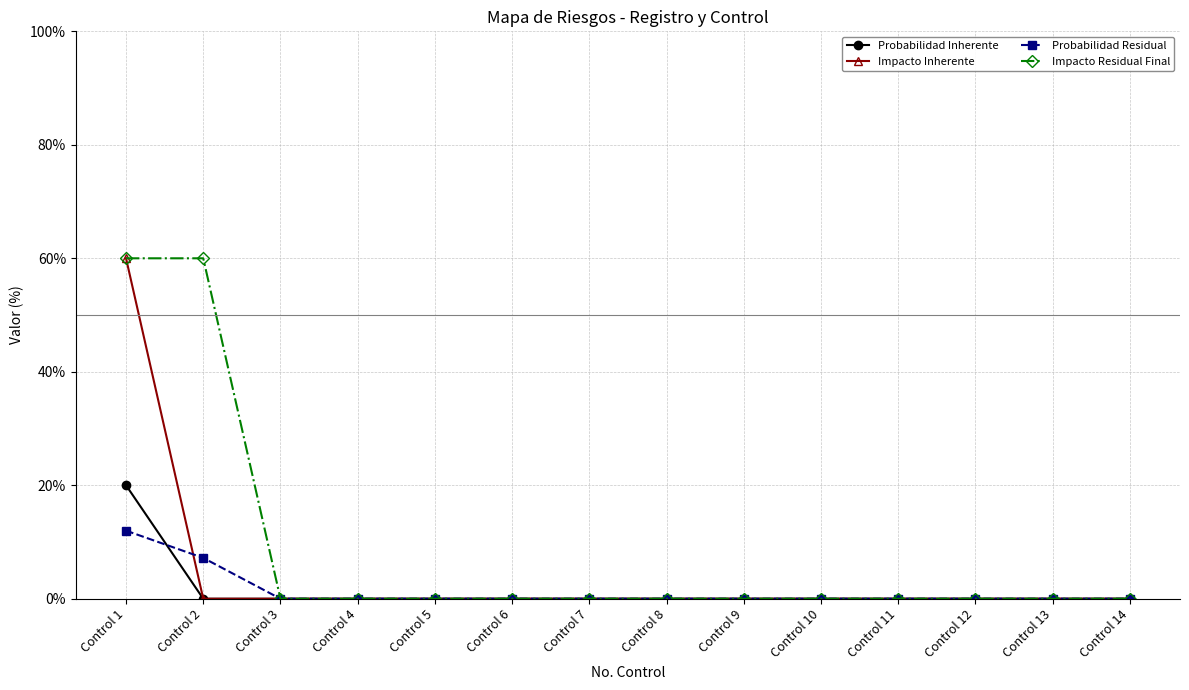

Does the chart have visible grid lines?

Yes